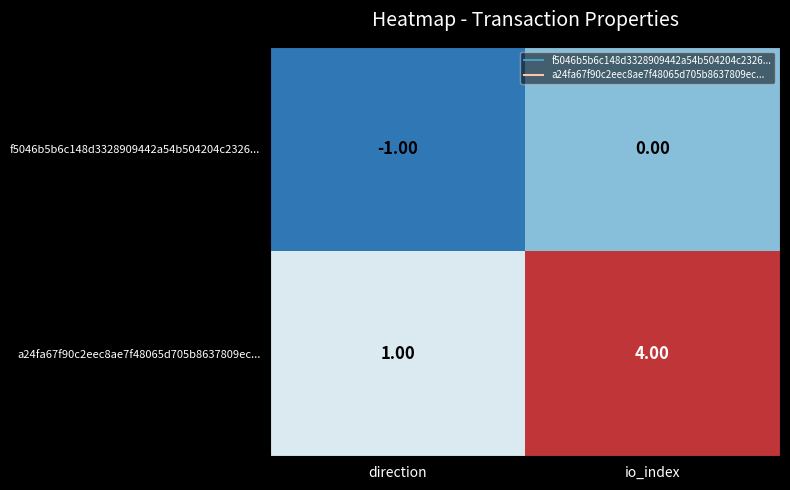

List the series in order of their overall mean, highest first.

a24fa67f90c2eec8ae7f48065d705b8637809ec..., f5046b5b6c148d3328909442a54b504204c2326...